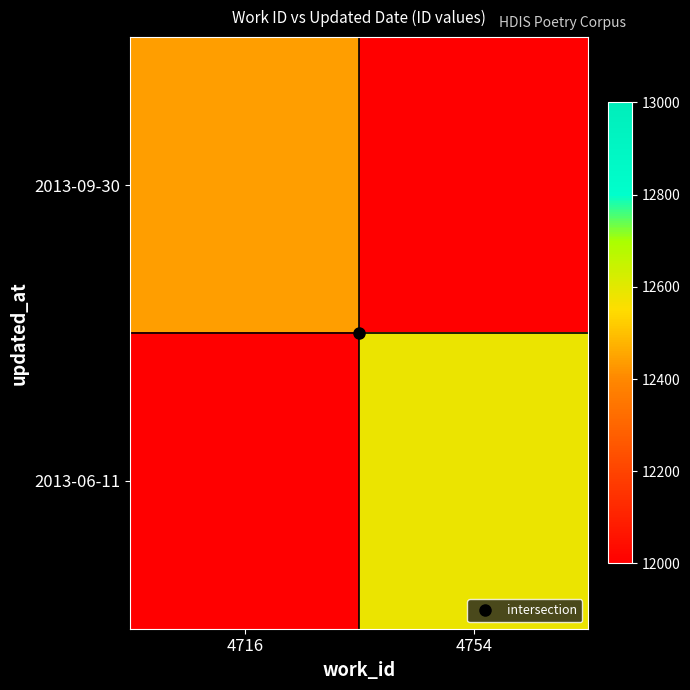

Reading right to left, transcribe all the data shown in this chart.

2013-09-30: 4754=0	4716=12439
2013-06-11: 4754=12583	4716=0